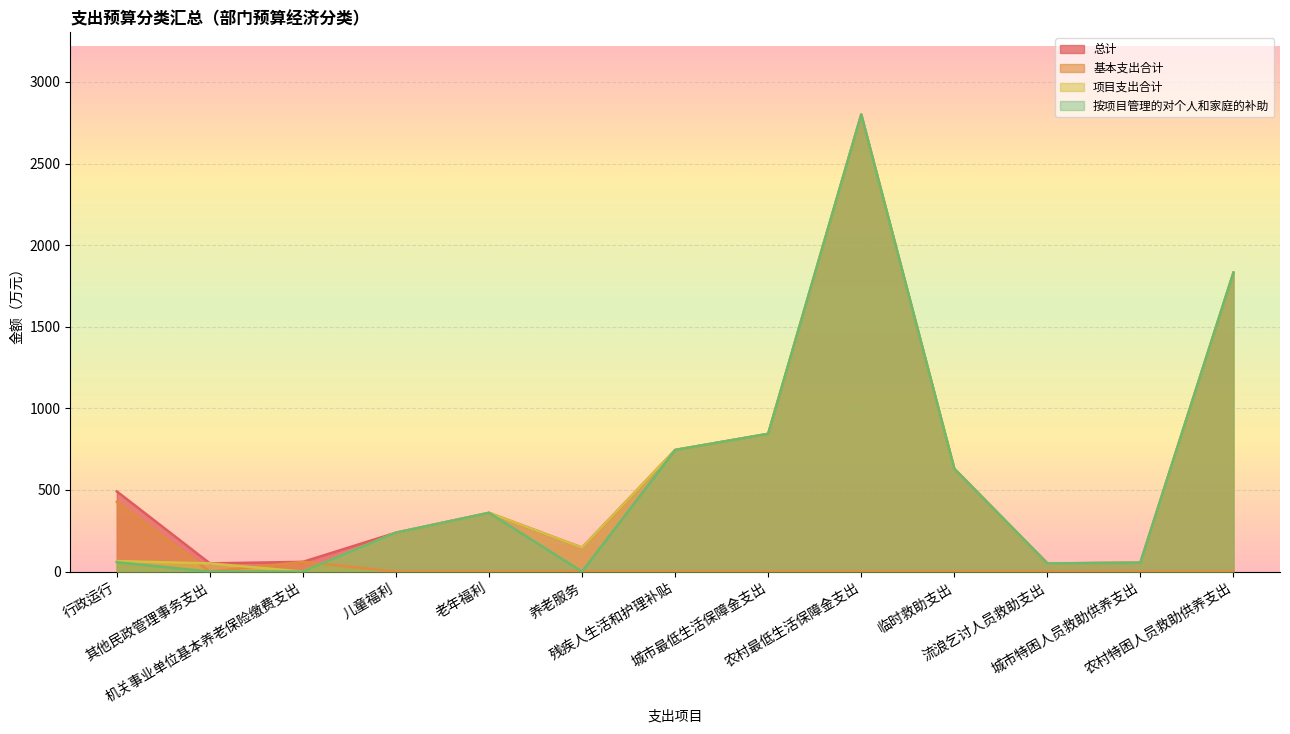

True or false: 总计 has a value of 87.2 at 城市特困人员救助供养支出.

False